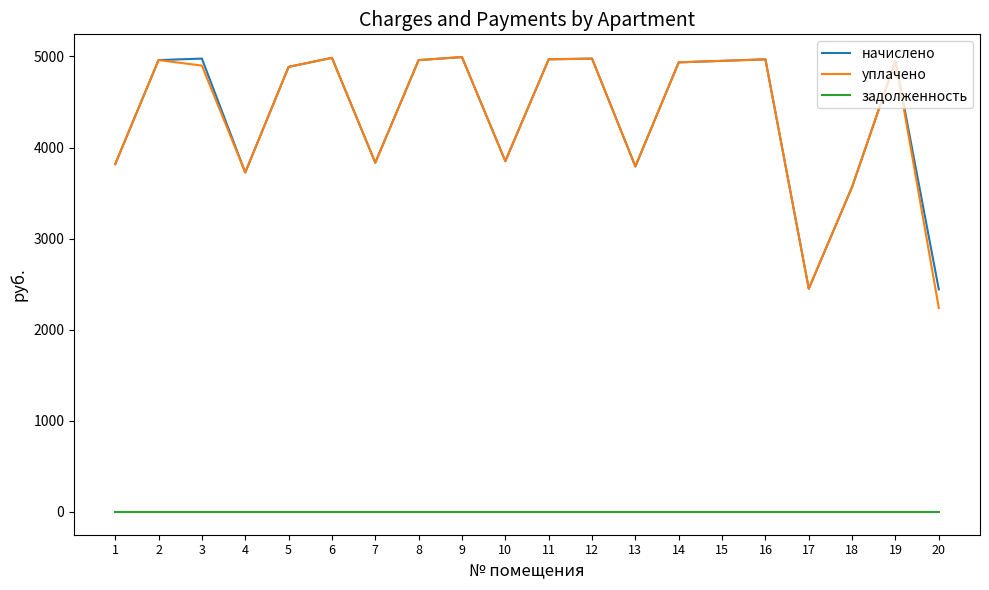

The value of уплачено at 17 is 2450.9. True or false?

True